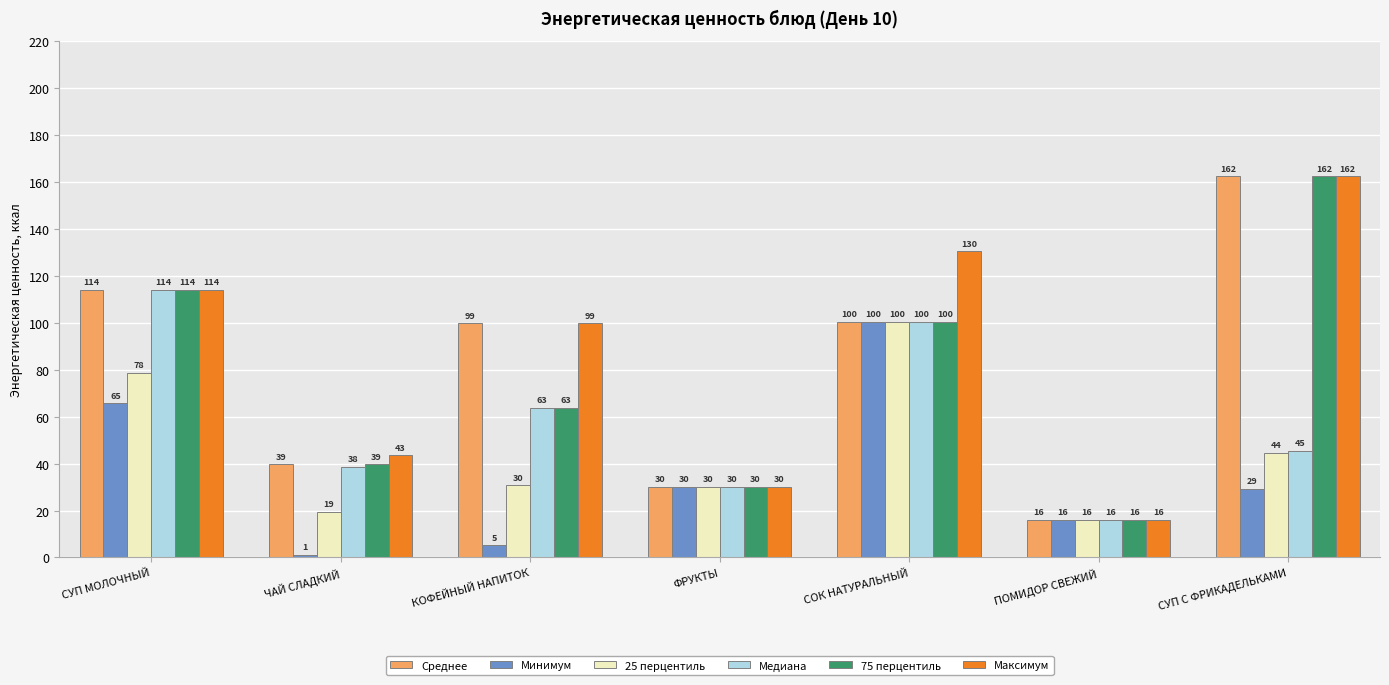

List the labels in order of Медиана value, smallest first.

ПОМИДОР СВЕЖИЙ, ФРУКТЫ, ЧАЙ СЛАДКИЙ, СУП С ФРИКАДЕЛЬКАМИ, КОФЕЙНЫЙ НАПИТОК, СОК НАТУРАЛЬНЫЙ, СУП МОЛОЧНЫЙ